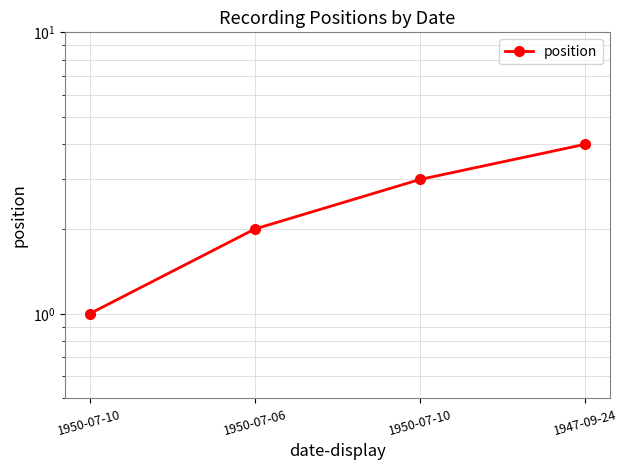

What is the sum of all values?

10